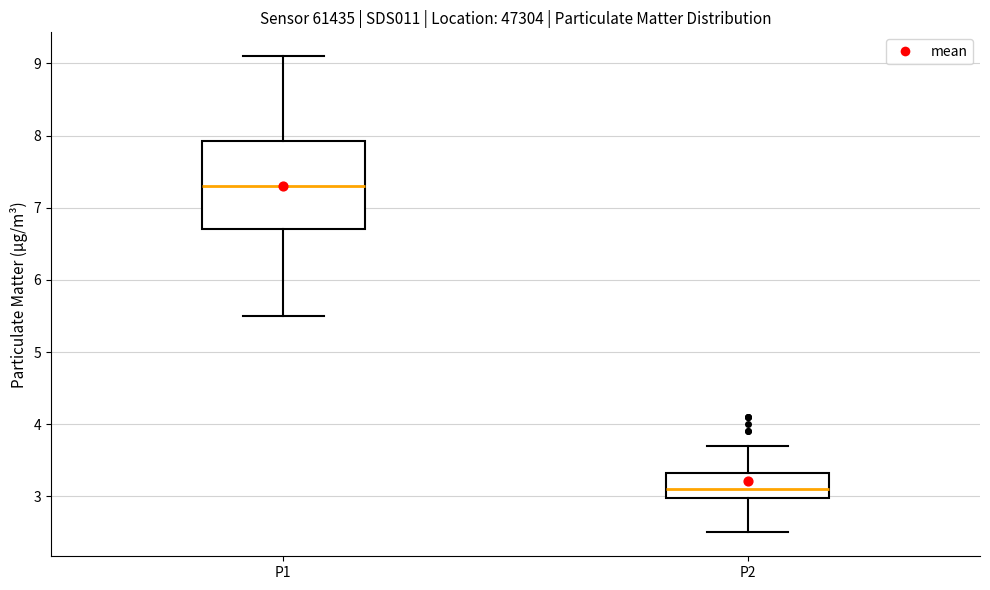

Reading left to right, transcribe this box plot: for each box, give where its median line is, the range the box spans, and where its two whiskers end, as read against the y-axis. The values are not printed on the chart, so give them approximately, as read against the axis.

P1: median 7.3, box 6.7 to 7.9, whiskers 5.5 to 9.1
P2: median 3.1, box 3.0 to 3.3, whiskers 2.5 to 3.7